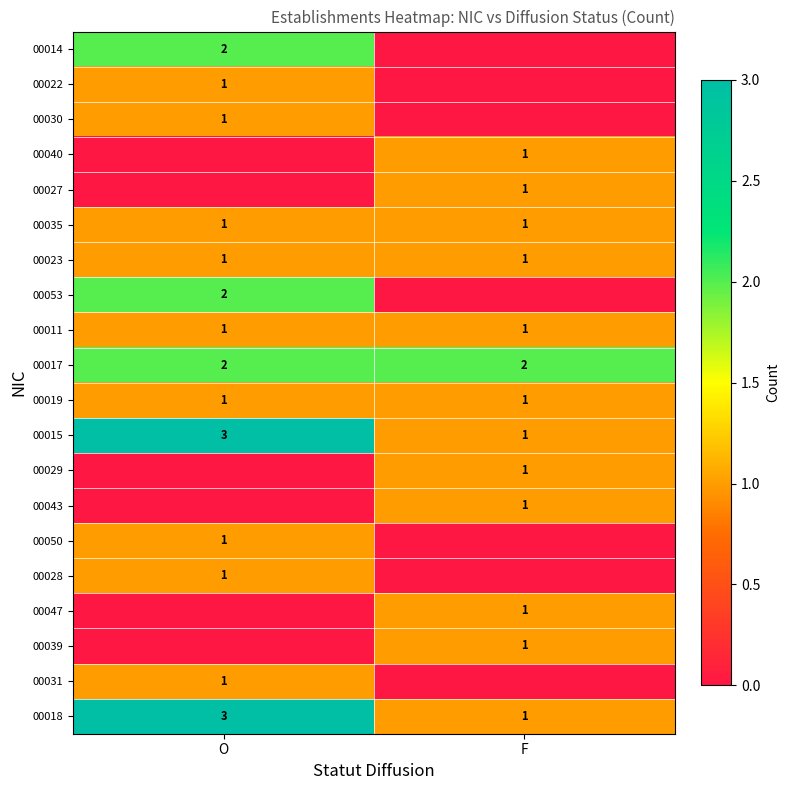

True or false: 00029 has a value of 0 at F.

False